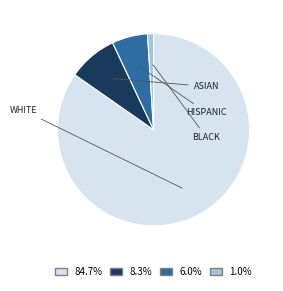

Does any single category account for the majority?

Yes